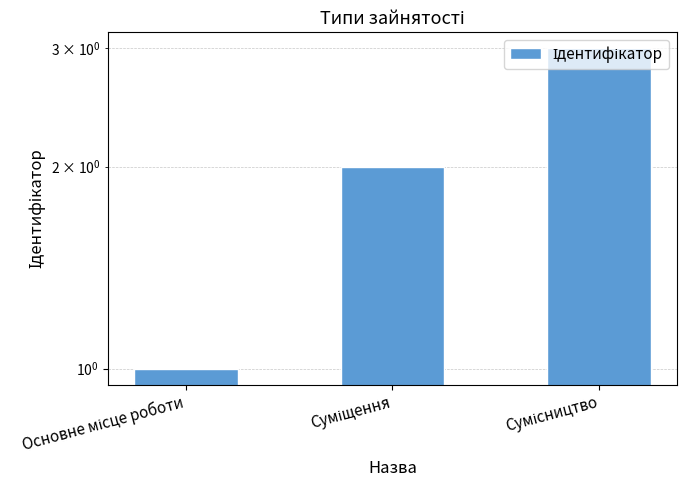

Reading left to right, transcribe all the data shown in this chart.

Основне місце роботи=1	Суміщення=2	Сумісництво=3